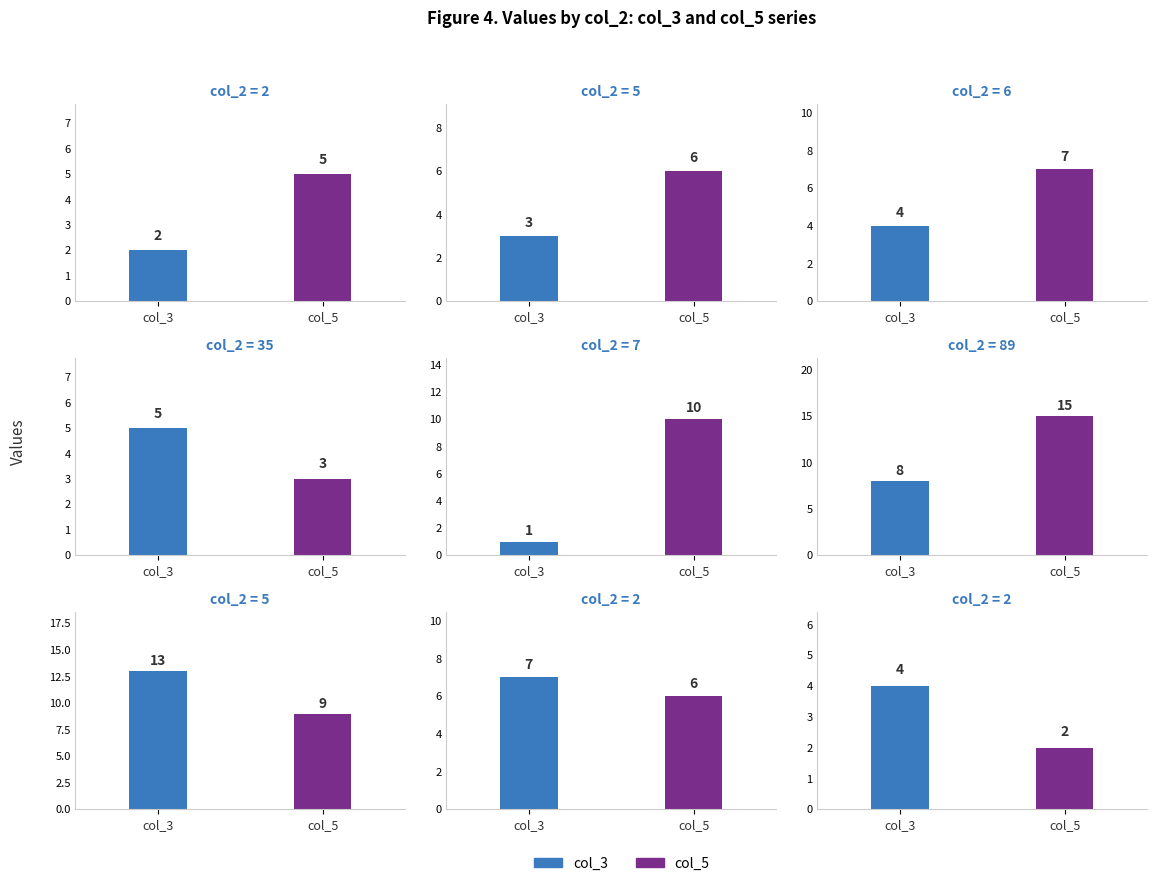

What are all the series names shown in the legend?

col_3, col_5